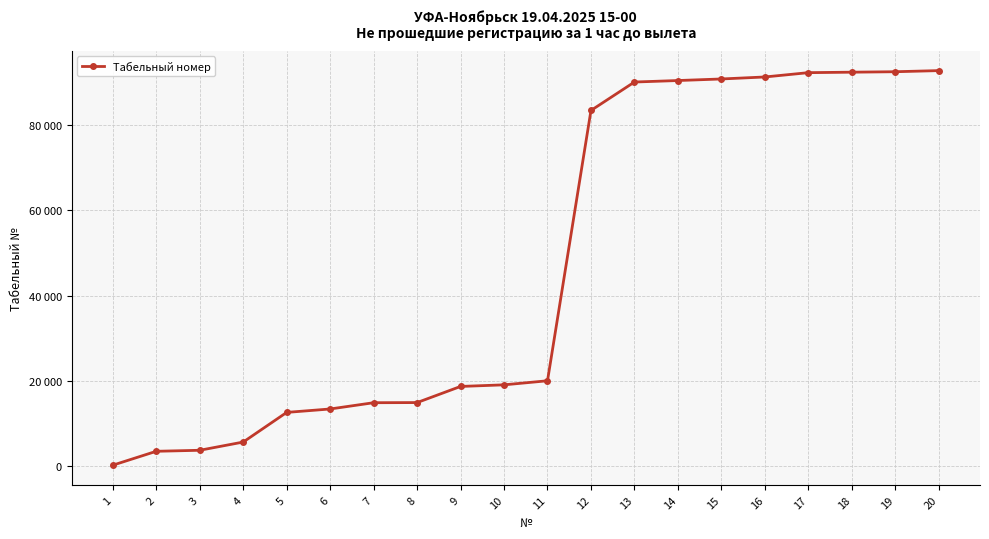

Does the chart have visible grid lines?

Yes